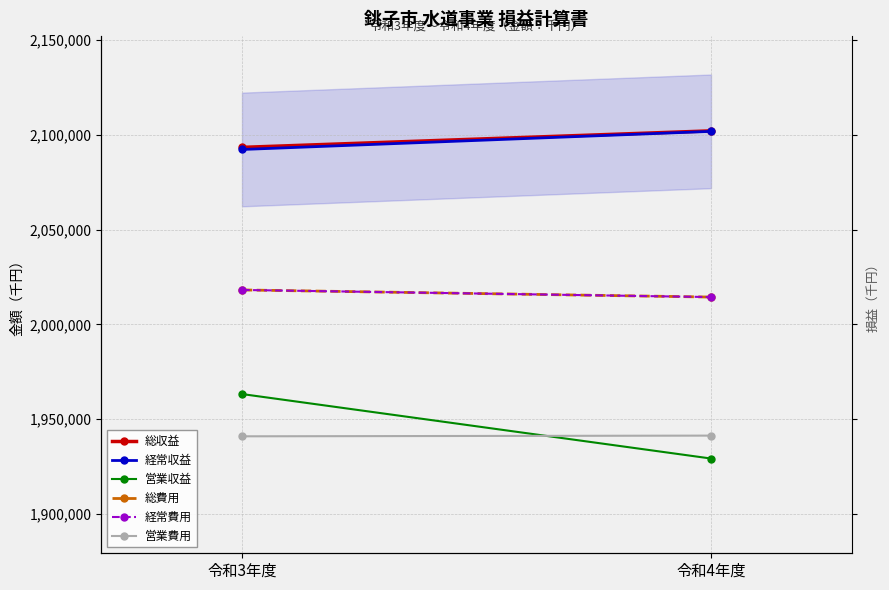

What is the total value across all series at 令和4年度?

12103075